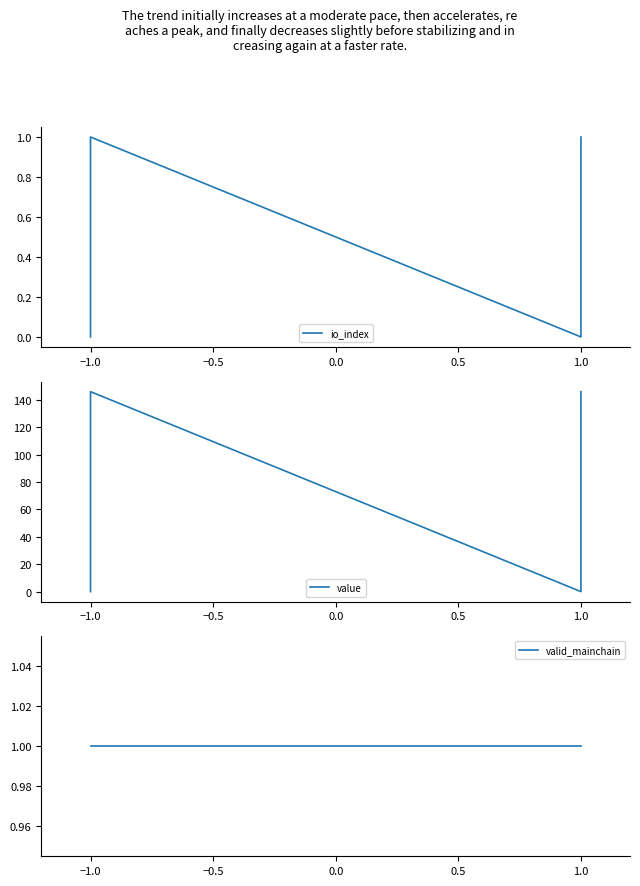

How many lines are shown in the chart?

3